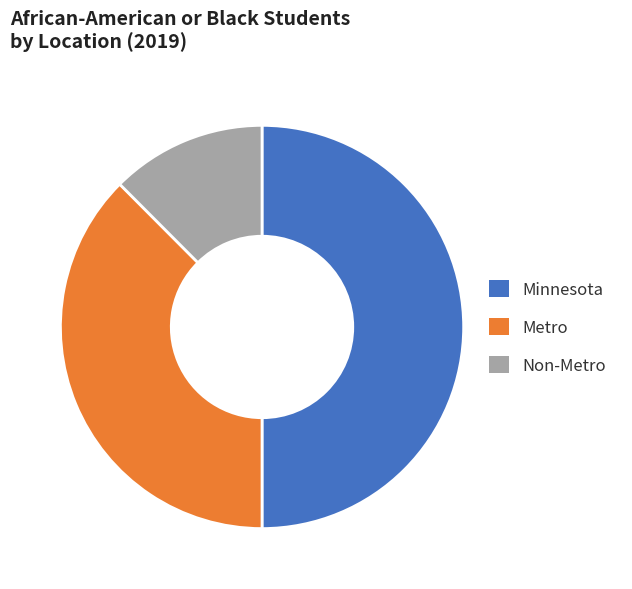

Is the sum of Non-Metro and Minnesota greater than half?

Yes